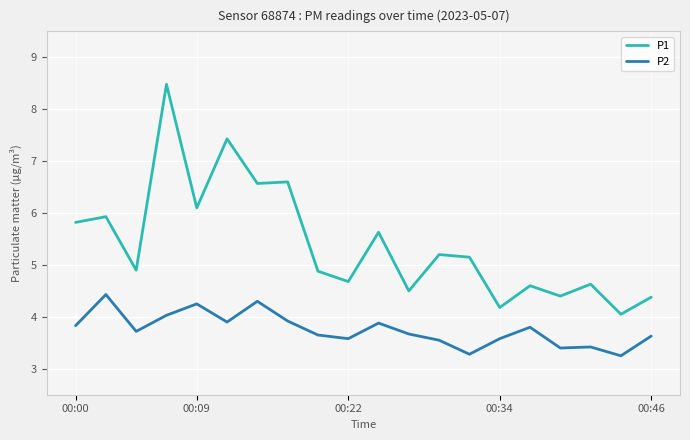

What is the maximum value for P2?

4.4